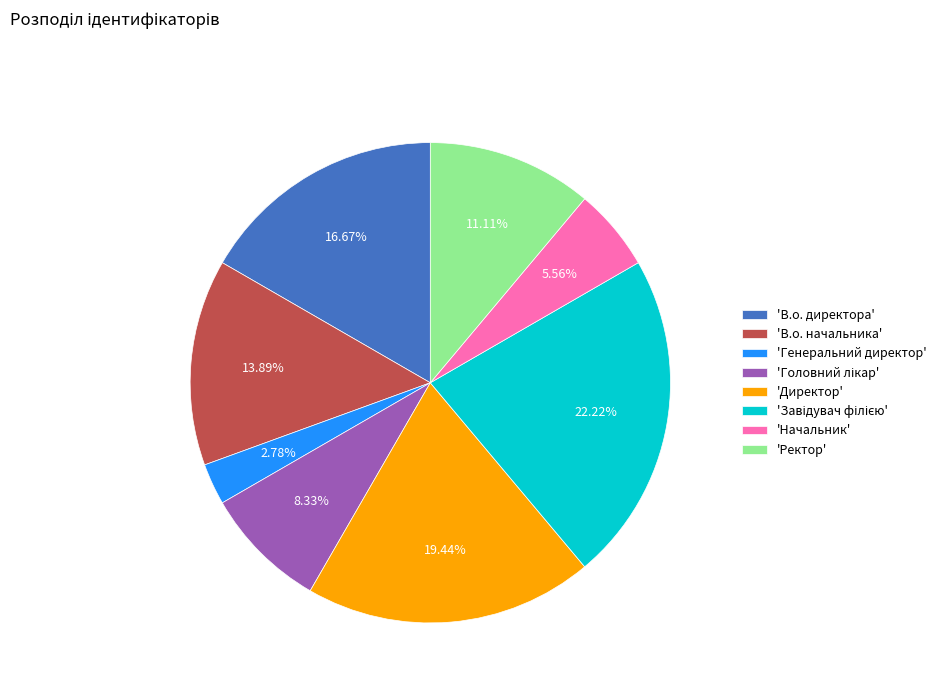

What is the smallest slice in the pie chart?

'Генеральний директор'